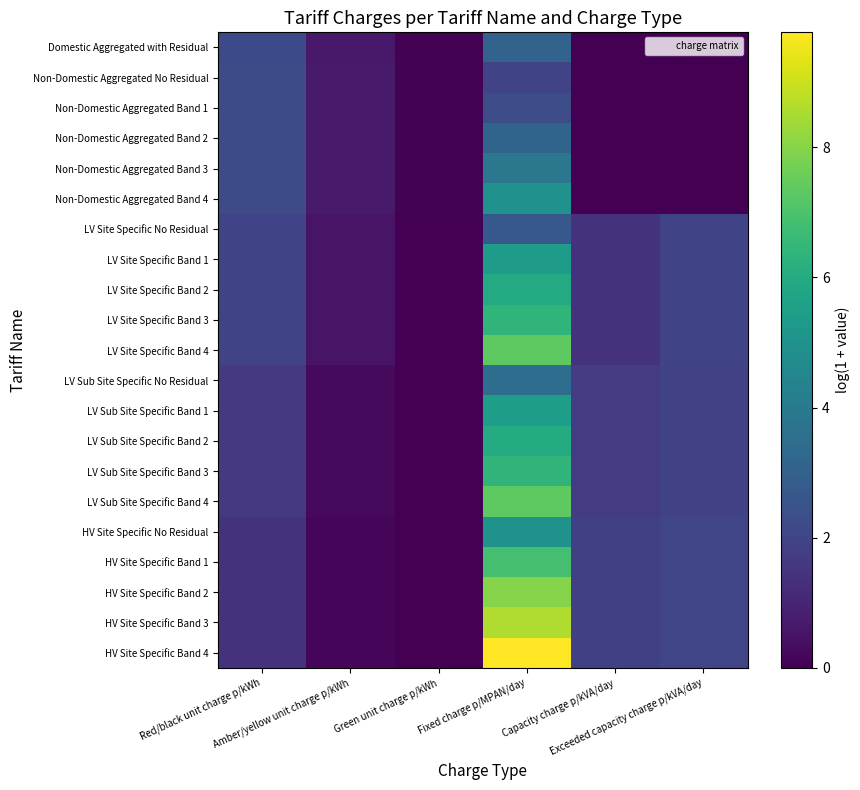

Which has a higher value, Capacity charge p/kVA/day or Green unit charge p/kWh?

Green unit charge p/kWh